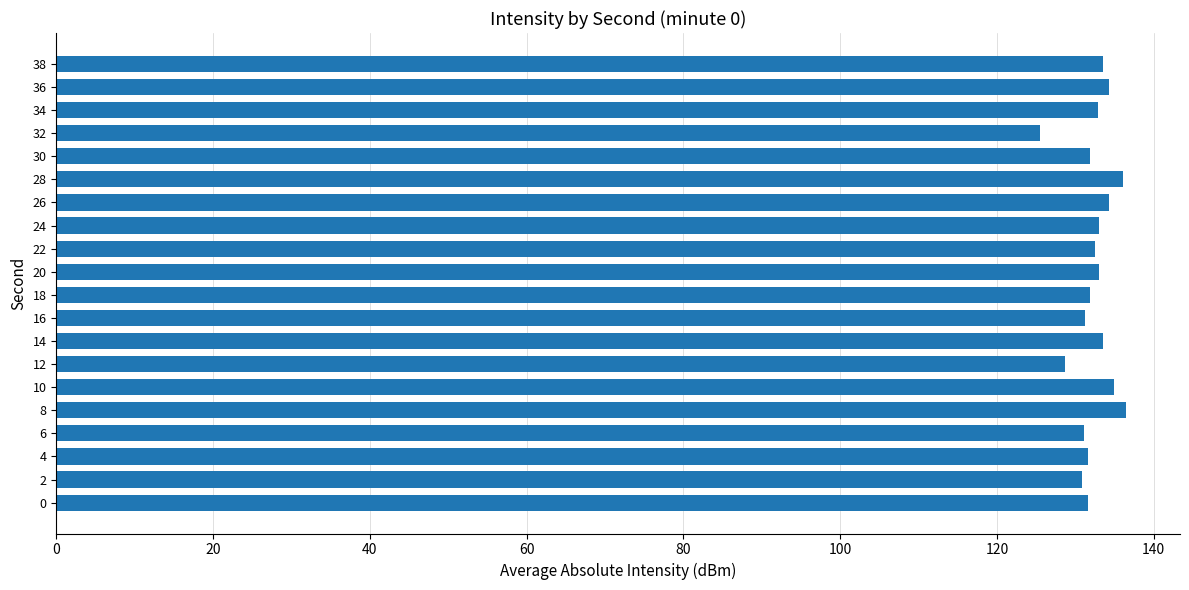

Does the chart contain any negative values?

No